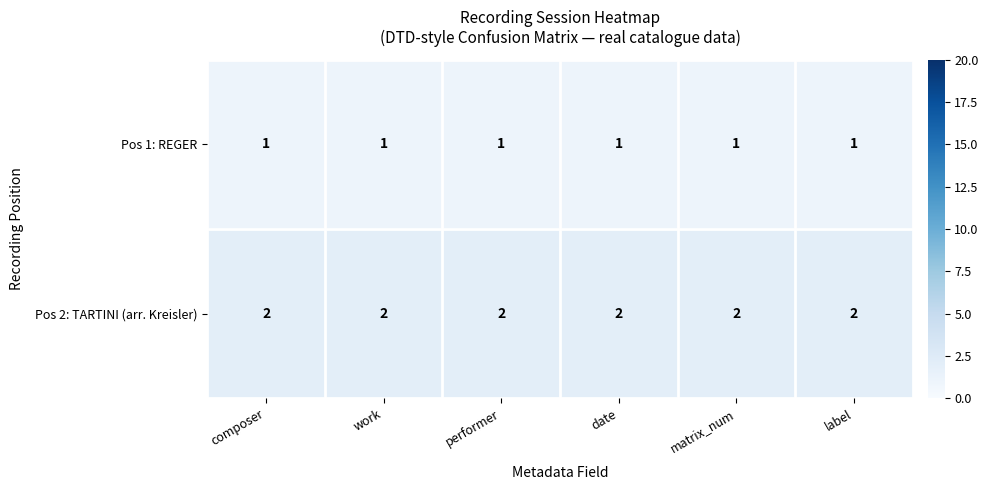

What is the sum of all Pos 1: REGER values?

6